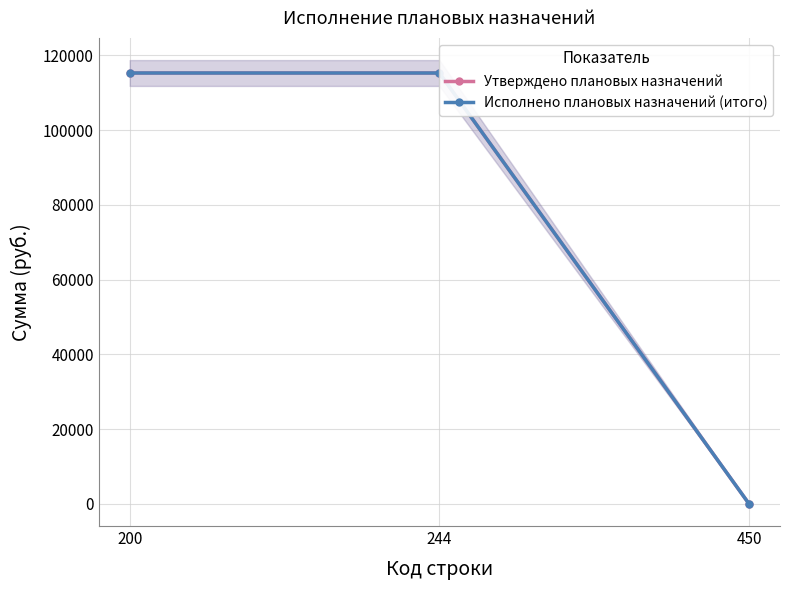

What are all the series names shown in the legend?

Утверждено плановых назначений, Исполнено плановых назначений (итого)